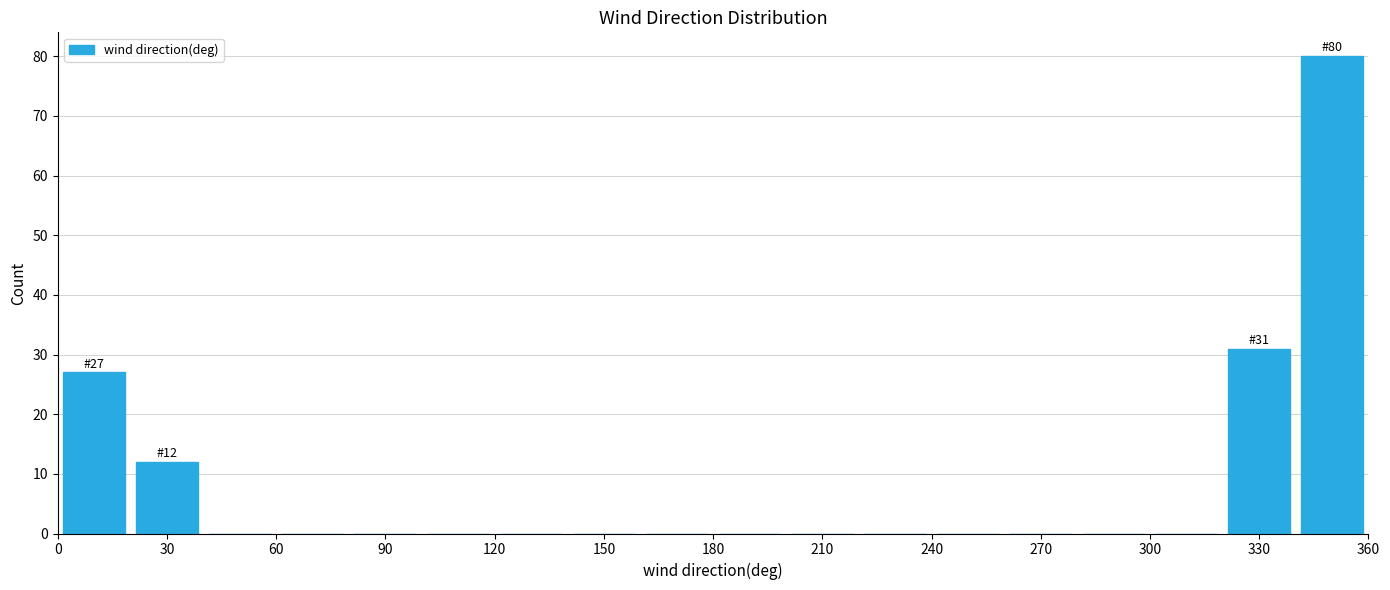

Over which range of the x-axis is the bar tallest?

340 to 360